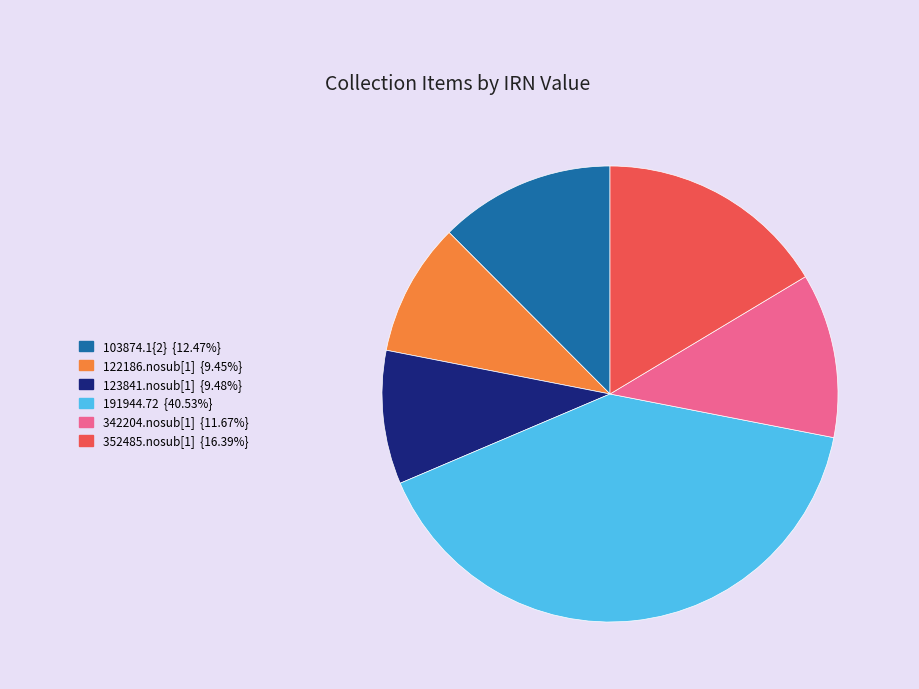

What is the largest slice in the pie chart?

191944.72